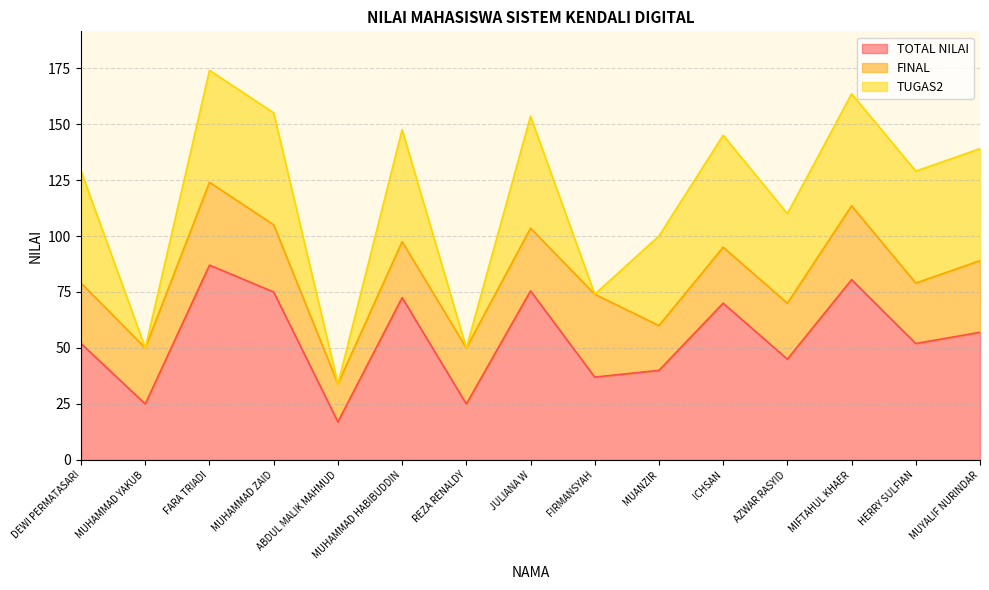

True or false: FINAL has a value of 9.6 at MIFTAHUL KHAER.

False